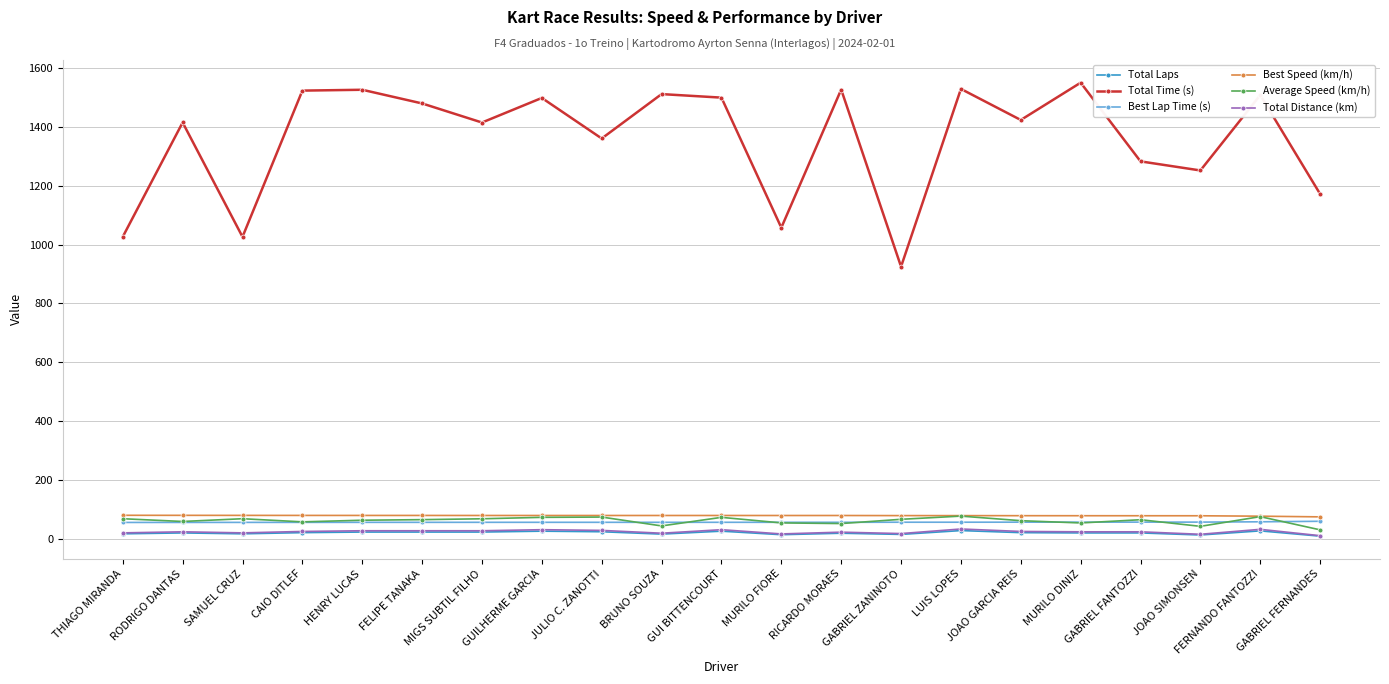

How many lines are shown in the chart?

6